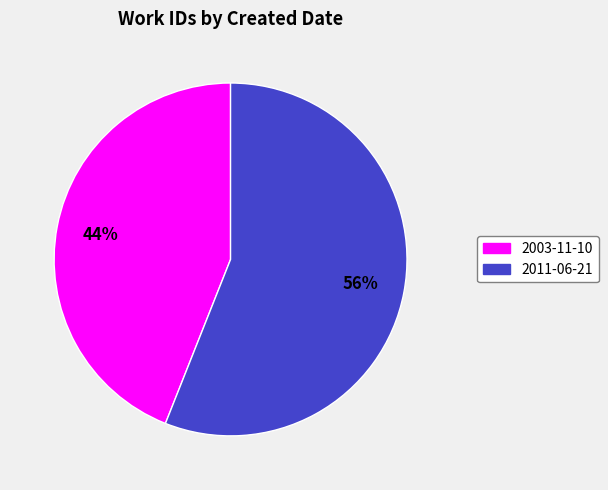

Which category accounts for the majority?

2011-06-21